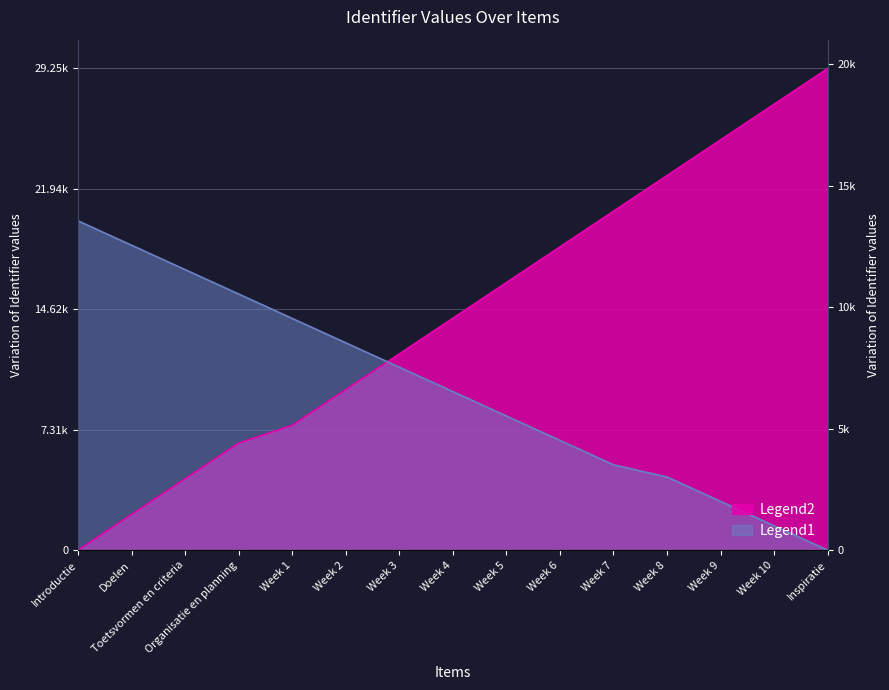

List the labels in order of Identifier2 value, largest first.

Introductie, Doelen, Toetsvormen en criteria, Organisatie en planning, Week 1, Week 2, Week 3, Week 4, Week 5, Week 6, Week 7, Week 8, Week 9, Week 10, Inspiratie